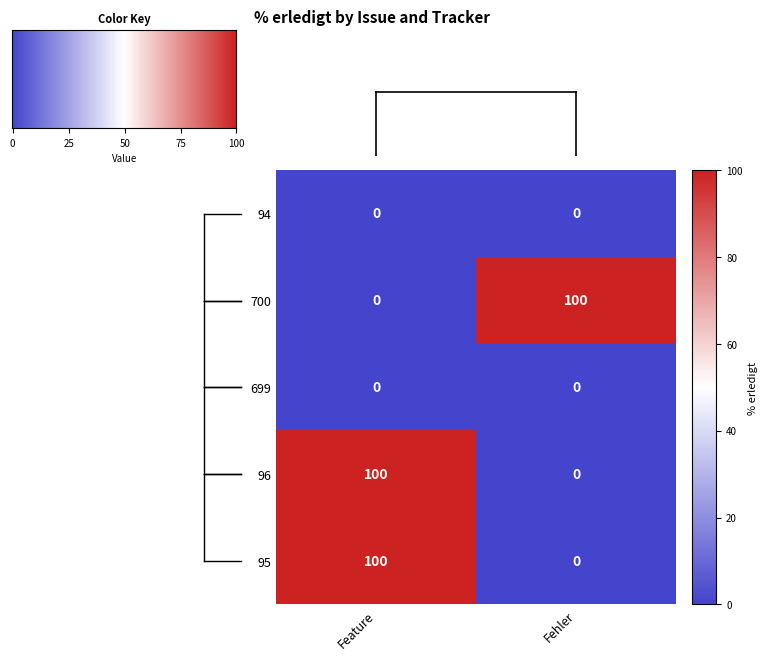

What is the sum of all 700 values?

100